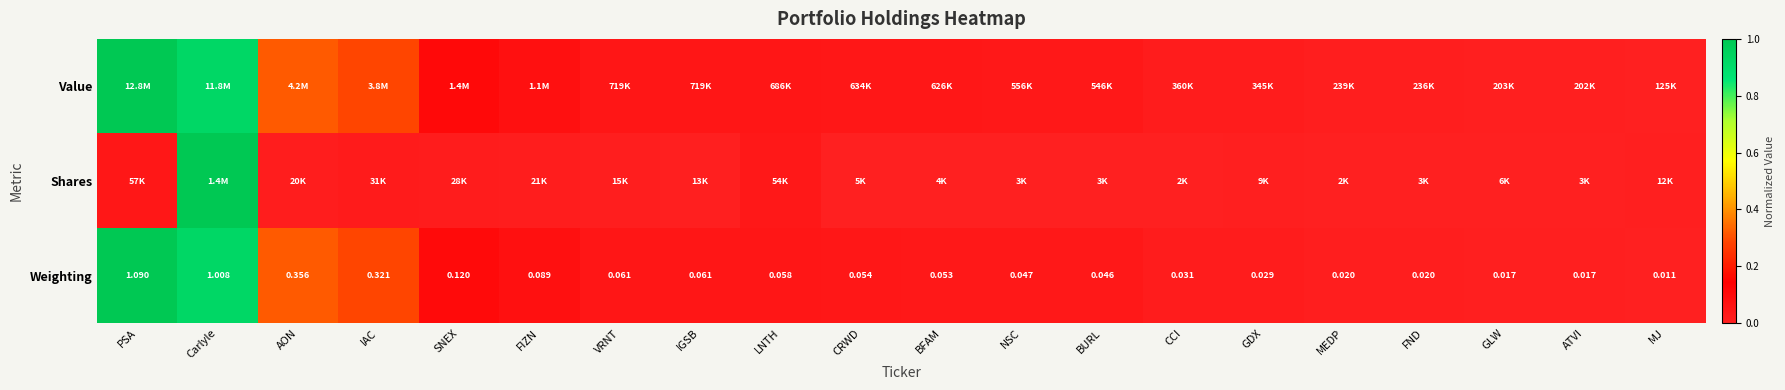

At which label is Weighting closest to 0?

MJ